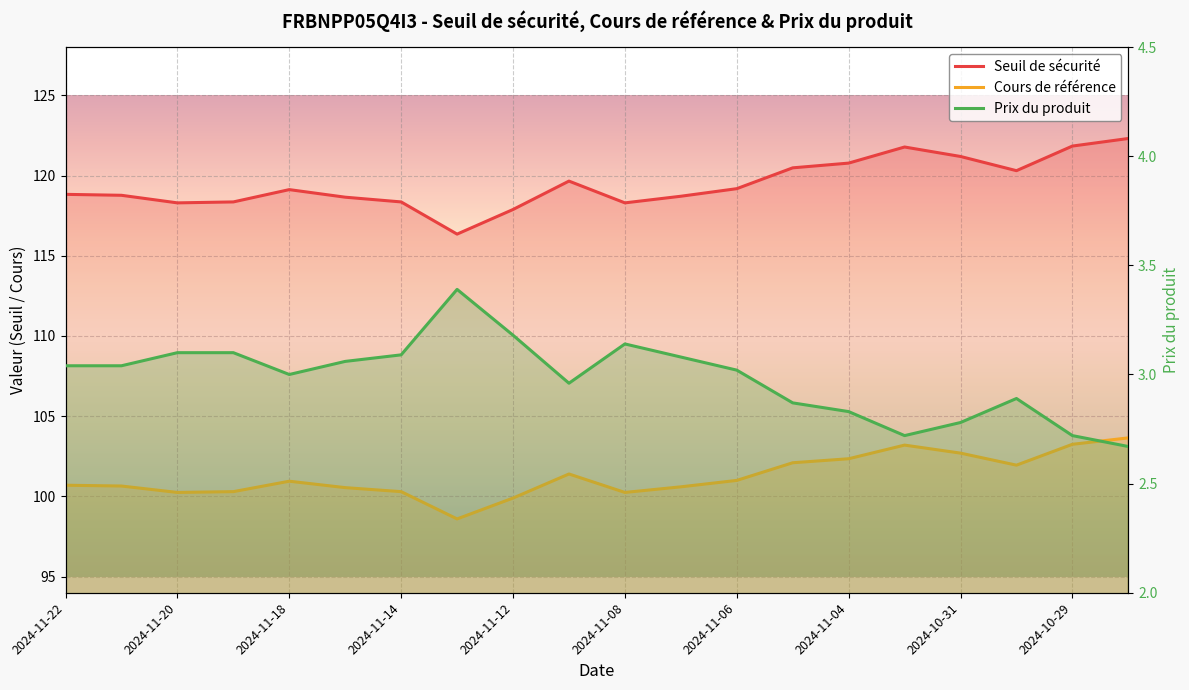

What is the highest value of the Cours de référence series?

103.7